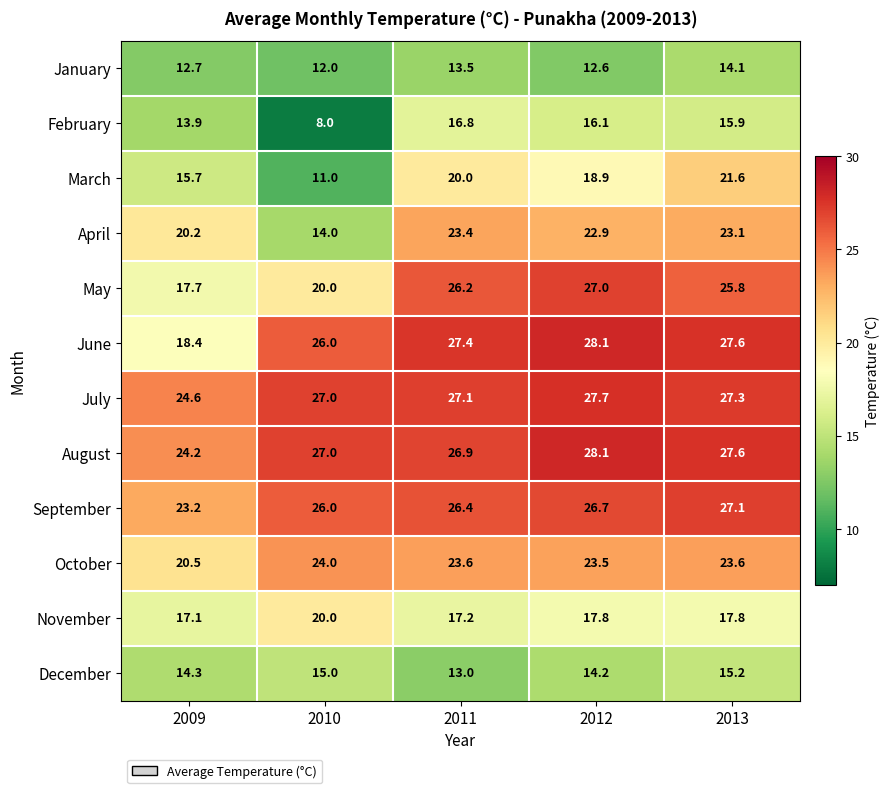

The value of April at 2011 is 23.4. True or false?

True